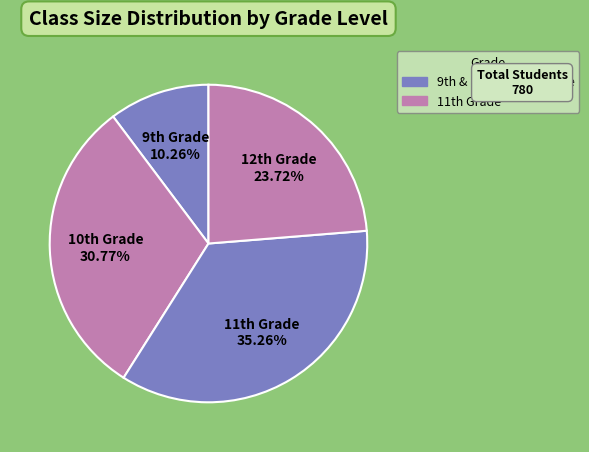

Count the number of slices in the pie.

4